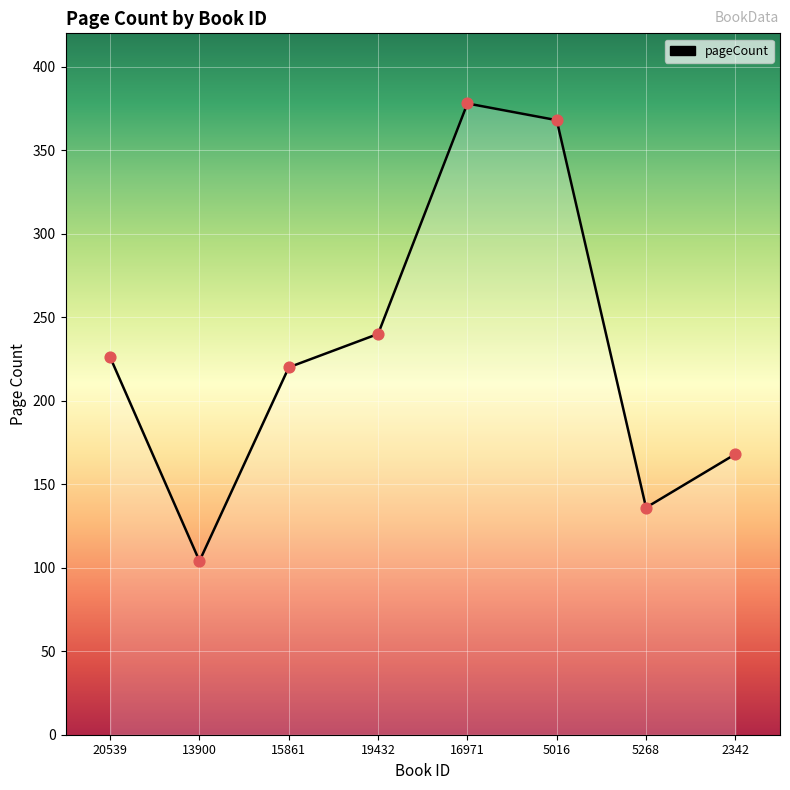

Approximately how many times larger is the value at 15861 compared to 20539?

1.0